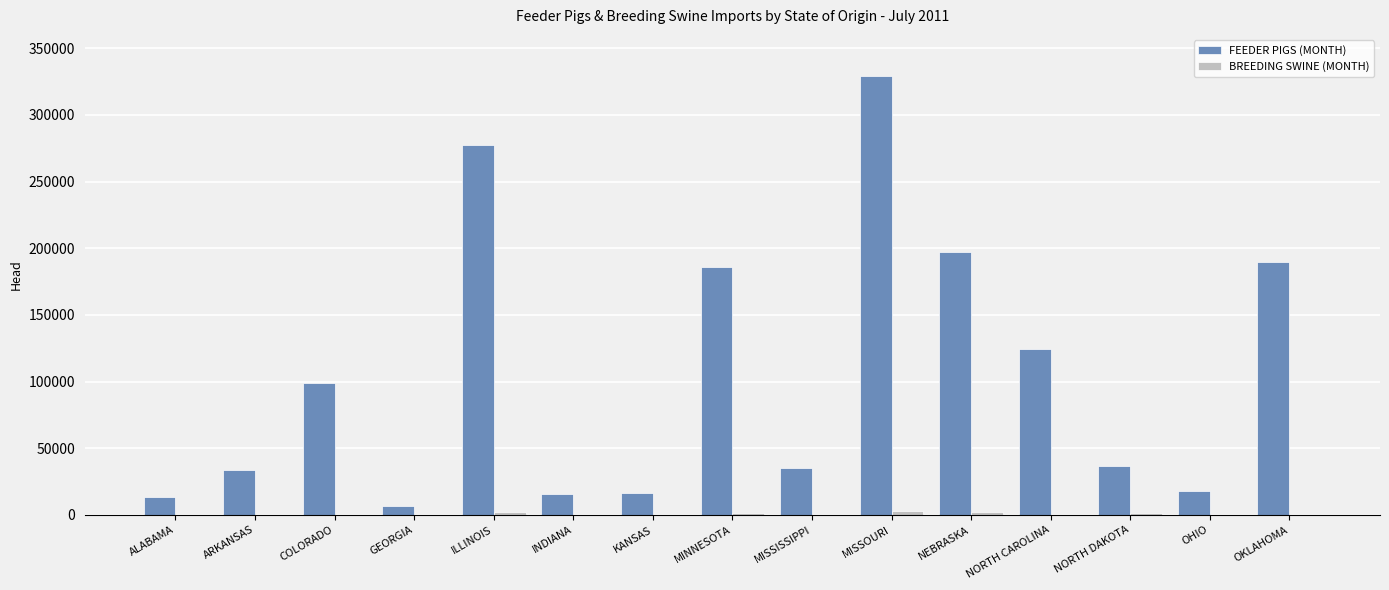

Count the number of data series in this chart.

2